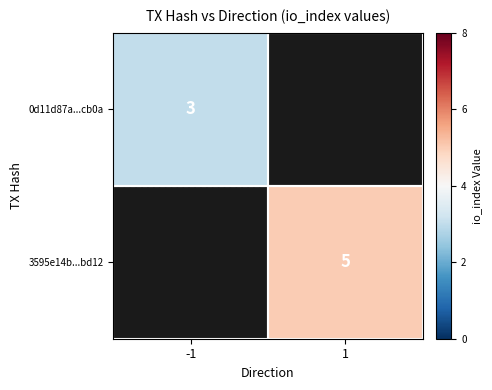

The 3595e14b...bd12 series shows 5 at 1. True or false?

True